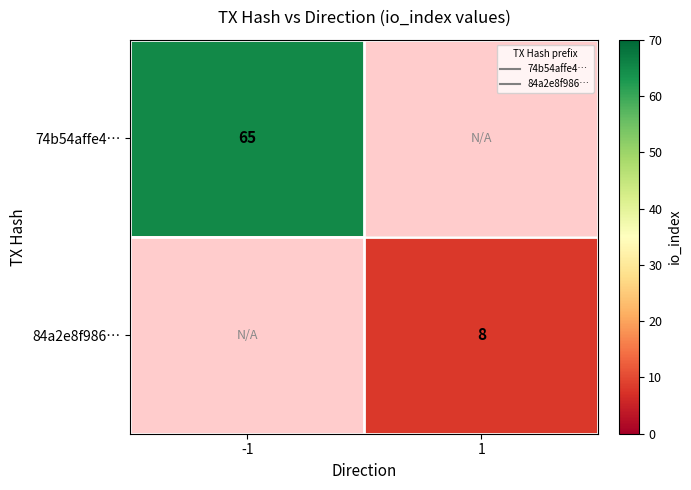

Which category has the lowest value in the 74b54affe4… series?

-1